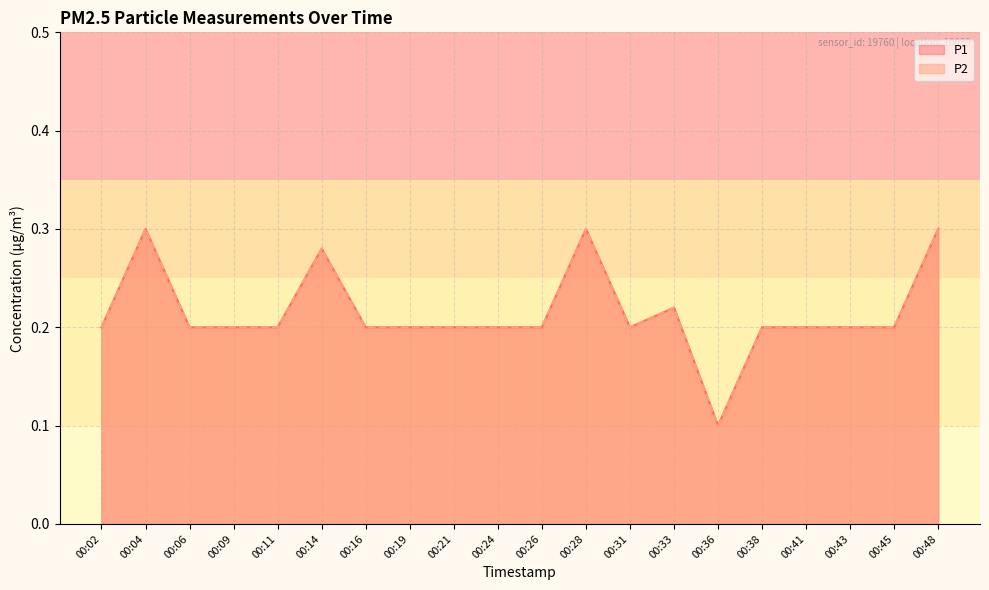

What is the sum of the P2 values at 00:04 and 00:06?

0.5